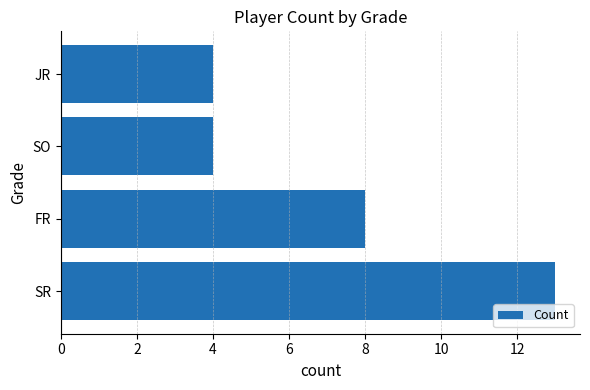

Which has a higher value, FR or JR?

FR